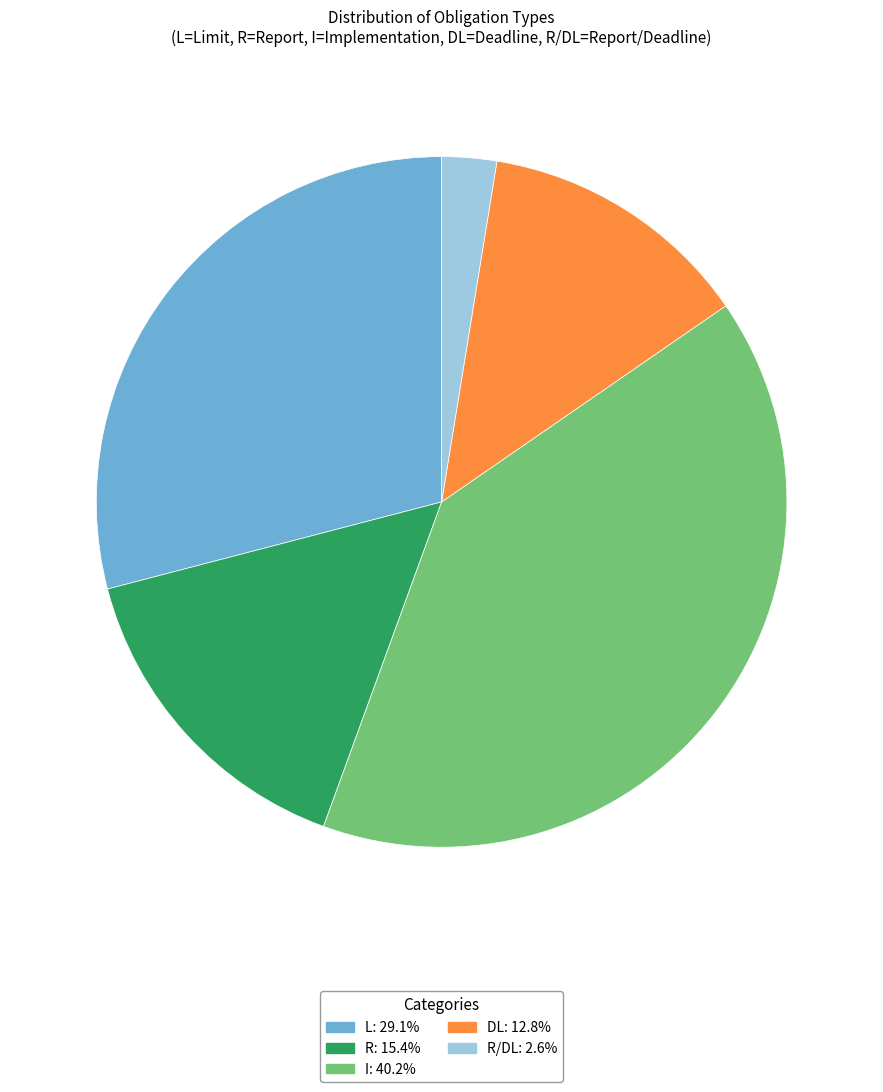

Does any single category account for the majority?

No